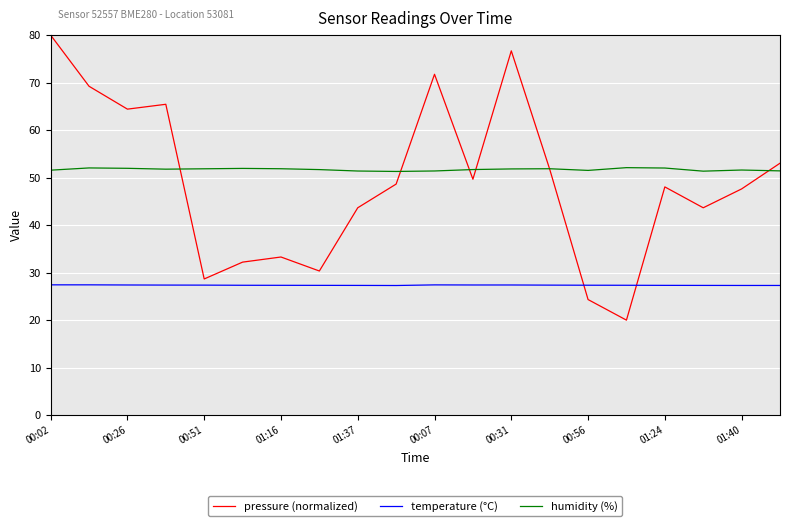

What is the greatest value displayed?

80.0